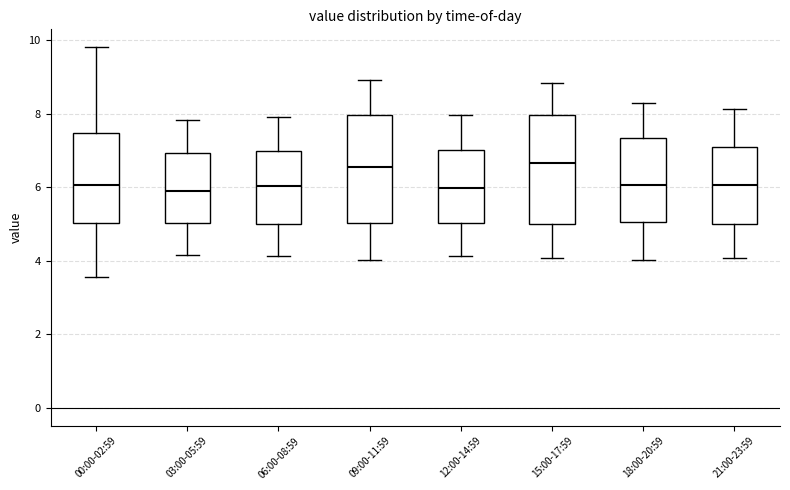

Reading left to right, read every box against the y-axis: the position of its median line, the range the box covers, and the ends of its whiskers. The values are not printed on the chart, so give them approximately, as read against the axis.

00:00-02:59: median 6.0, box 5.0 to 7.4, whiskers 3.6 to 9.8
03:00-05:59: median 6.0, box 5.0 to 7.0, whiskers 4.2 to 7.8
06:00-08:59: median 6.0, box 5.0 to 7.0, whiskers 4.2 to 8.0
09:00-11:59: median 6.6, box 5.0 to 8.0, whiskers 4.0 to 9.0
12:00-14:59: median 6.0, box 5.0 to 7.0, whiskers 4.2 to 8.0
15:00-17:59: median 6.6, box 5.0 to 8.0, whiskers 4.0 to 8.8
18:00-20:59: median 6.0, box 5.0 to 7.4, whiskers 4.0 to 8.4
21:00-23:59: median 6.0, box 5.0 to 7.0, whiskers 4.0 to 8.2